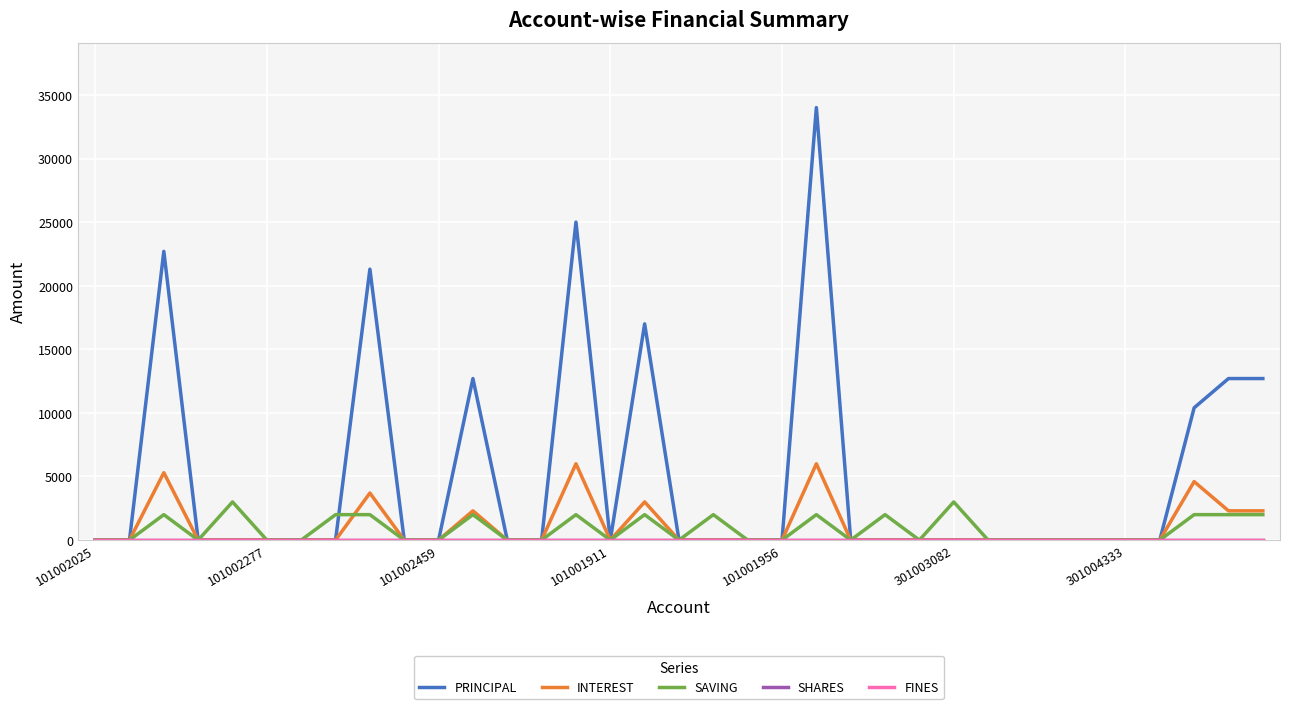

At how many categories does at least one series exceed 927?

14